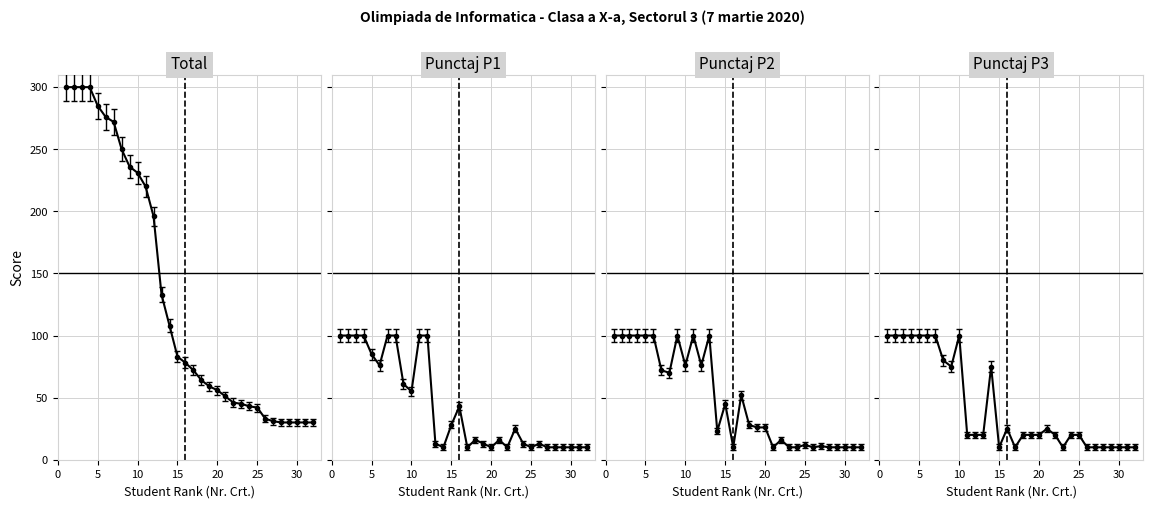

True or false: Punctaj P1 and Total cross at least once.

False